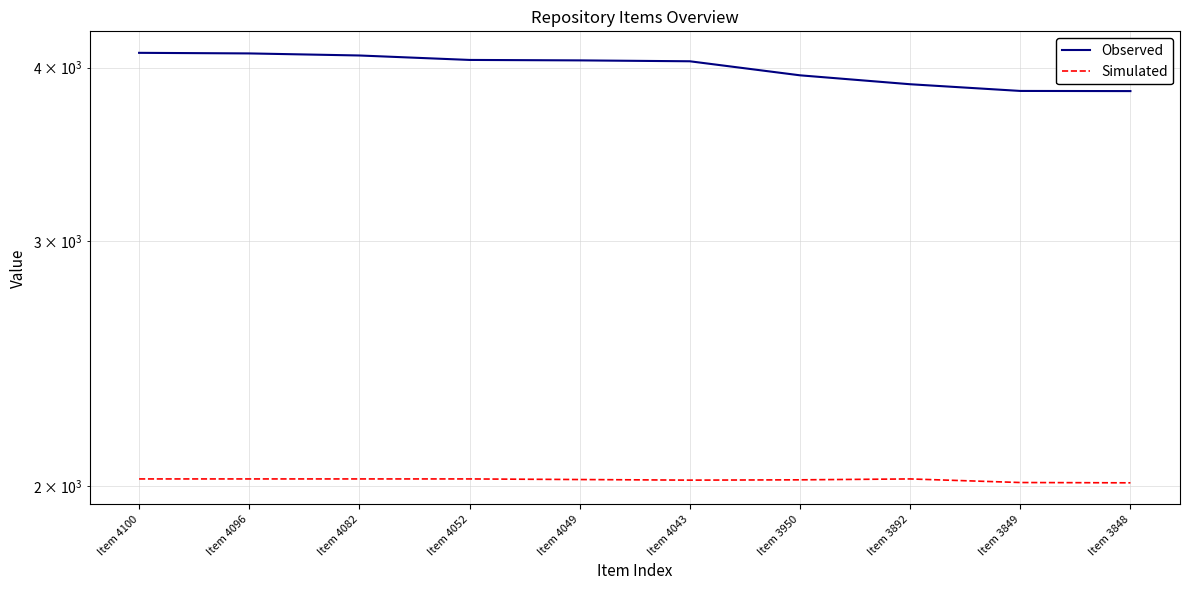

Which series has the widest spread of values?

Observed